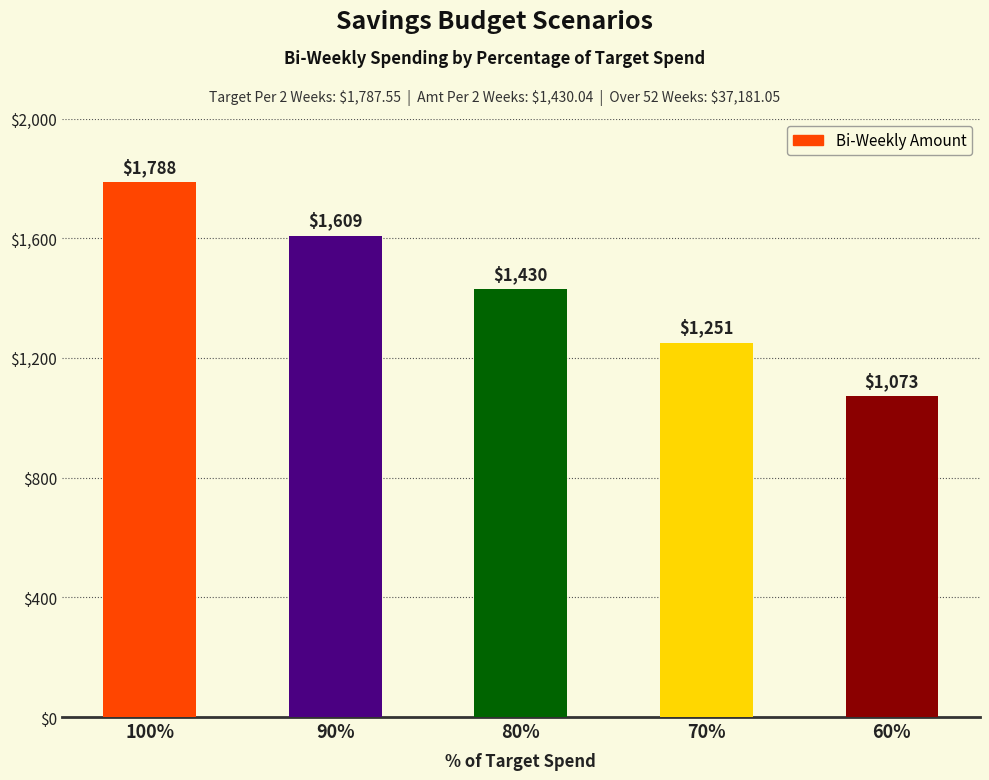

What is the sum of the values at 80% and 70%?

2681.3